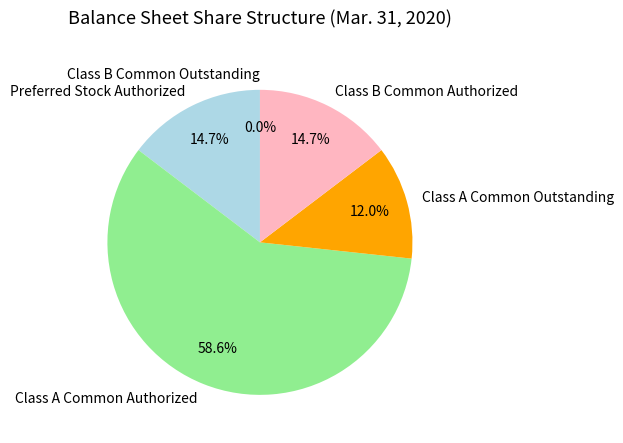

Between Class A Common Authorized and Class B Common Authorized, which is larger?

Class A Common Authorized